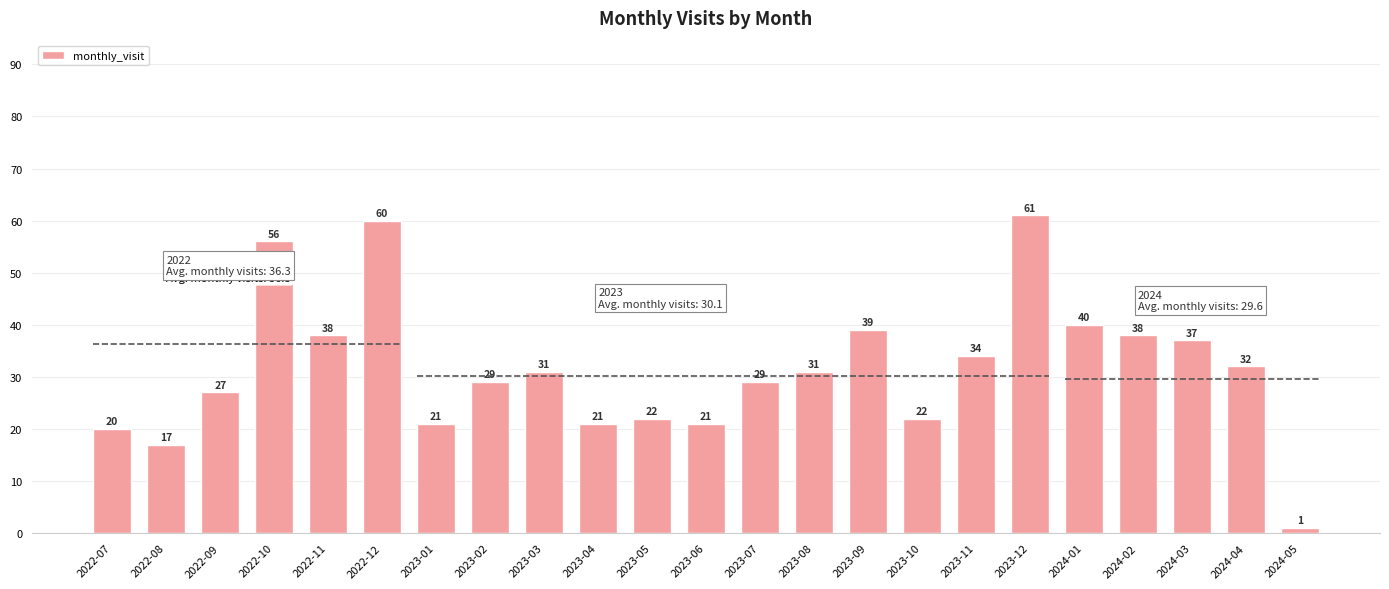

Reading left to right, transcribe all the data shown in this chart.

20	17	27	56	38	60	21	29	31	21	22	21	29	31	39	22	34	61	40	38	37	32	1